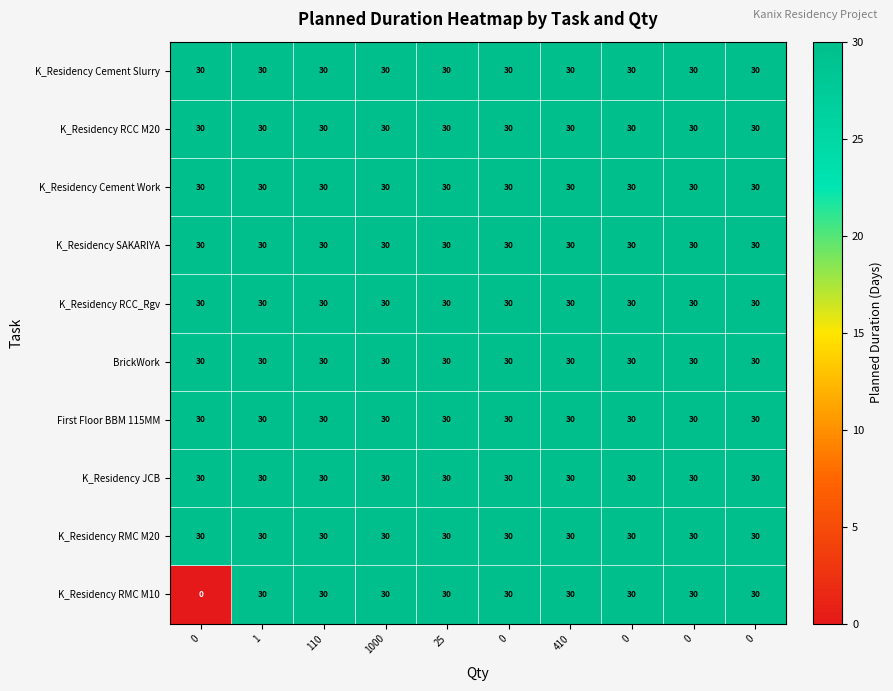

Reading right to left, extract all data points from this chart.

K_Residency Cement Slurry: 0=30	0=30	0=30	410=30	0=30	25=30	1000=30	110=30	1=30	0=30
K_Residency RCC M20: 0=30	0=30	0=30	410=30	0=30	25=30	1000=30	110=30	1=30	0=30
K_Residency Cement Work: 0=30	0=30	0=30	410=30	0=30	25=30	1000=30	110=30	1=30	0=30
K_Residency SAKARIYA: 0=30	0=30	0=30	410=30	0=30	25=30	1000=30	110=30	1=30	0=30
K_Residency RCC_Rgv: 0=30	0=30	0=30	410=30	0=30	25=30	1000=30	110=30	1=30	0=30
BrickWork: 0=30	0=30	0=30	410=30	0=30	25=30	1000=30	110=30	1=30	0=30
First Floor BBM 115MM: 0=30	0=30	0=30	410=30	0=30	25=30	1000=30	110=30	1=30	0=30
K_Residency JCB: 0=30	0=30	0=30	410=30	0=30	25=30	1000=30	110=30	1=30	0=30
K_Residency RMC M20: 0=30	0=30	0=30	410=30	0=30	25=30	1000=30	110=30	1=30	0=30
K_Residency RMC M10: 0=30	0=30	0=30	410=30	0=30	25=30	1000=30	110=30	1=30	0=0